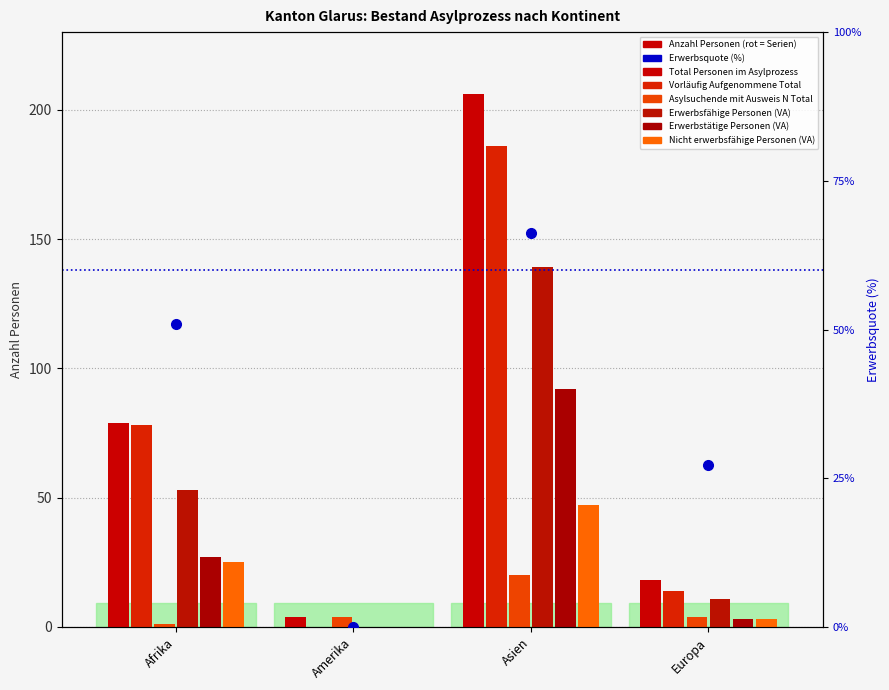

At which label does Vorläufig Aufgenommene Total reach its peak?

Asien